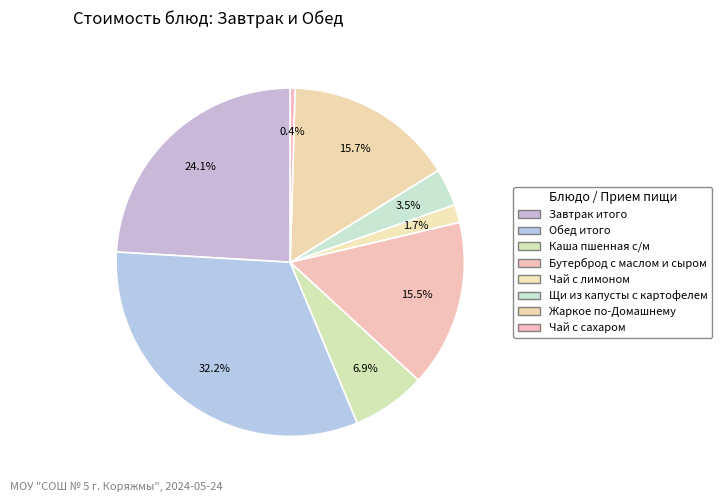

How many slices are in this pie chart?

8